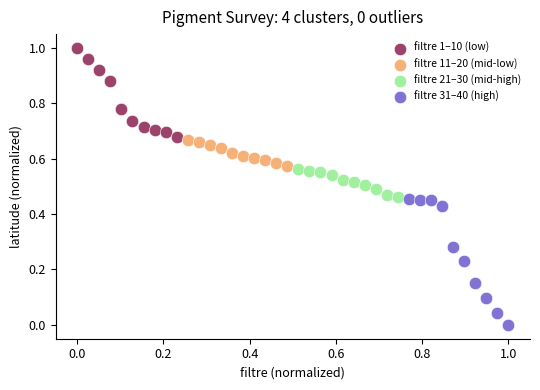

Which series contains the lowest Y value?

filtre 31–40 (high)